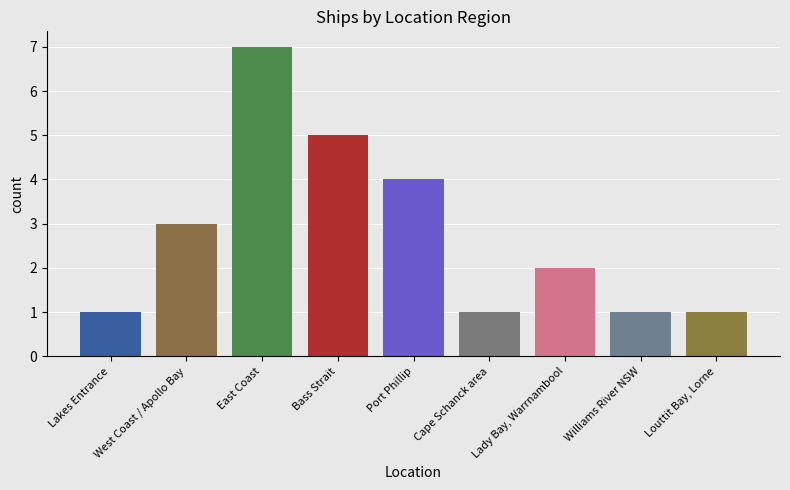

Is it true that the value at Williams River NSW is 0?

False